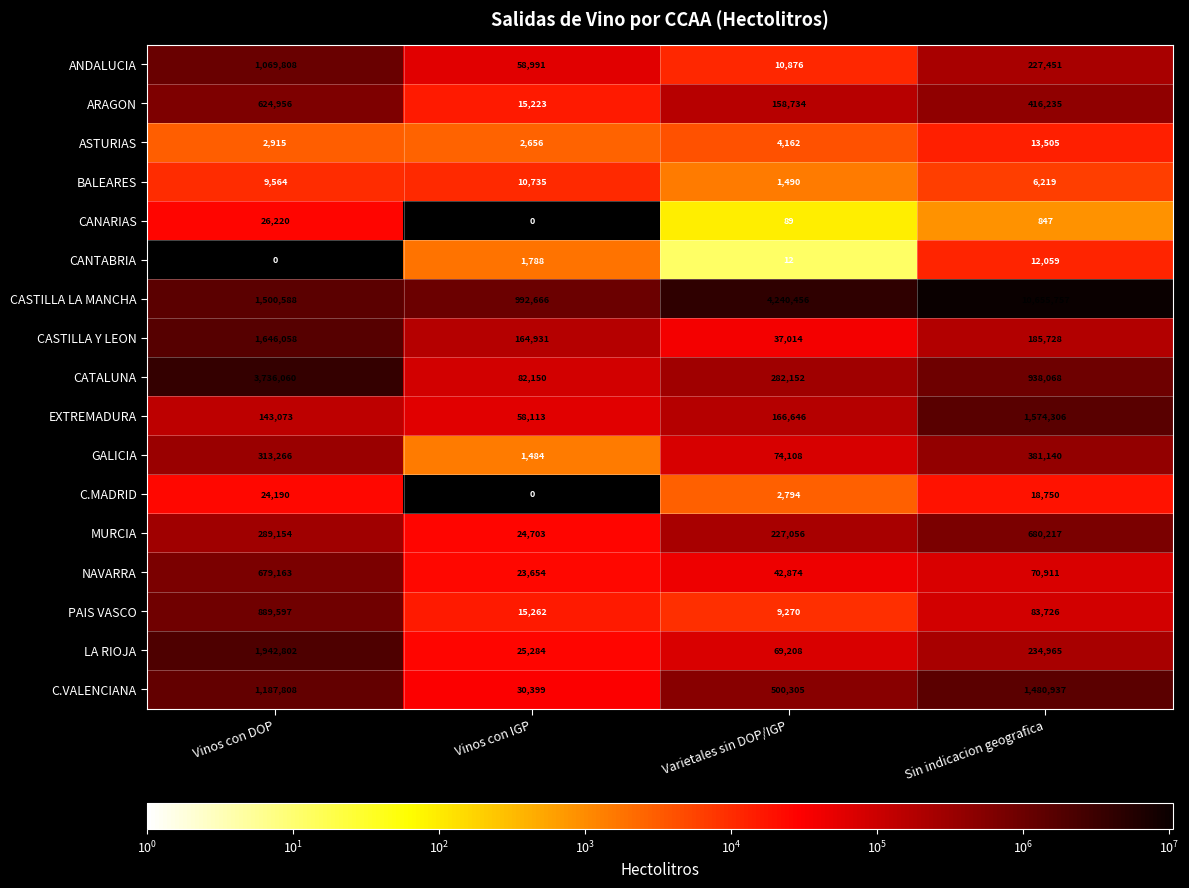

At which label does CANTABRIA reach its peak?

Sin indicacion geografica